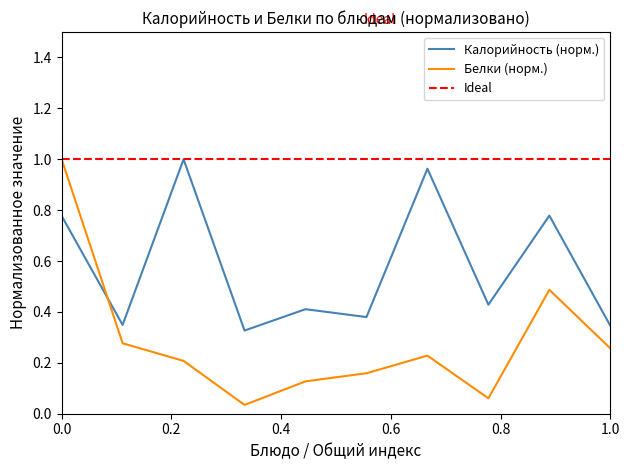

Is it true that Белки (норм.) equals 1.0 at 0.0?

True